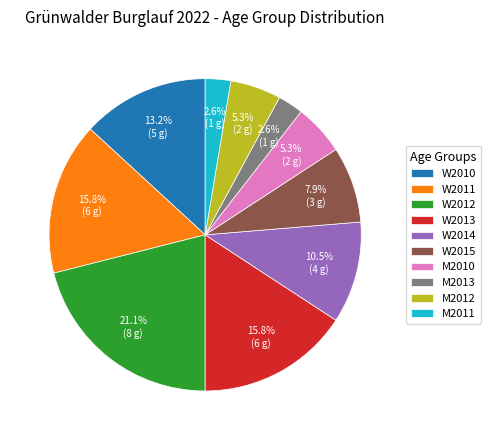

To the nearest percent, what is the difference between the W2011 and W2010 slice percentages?

3%